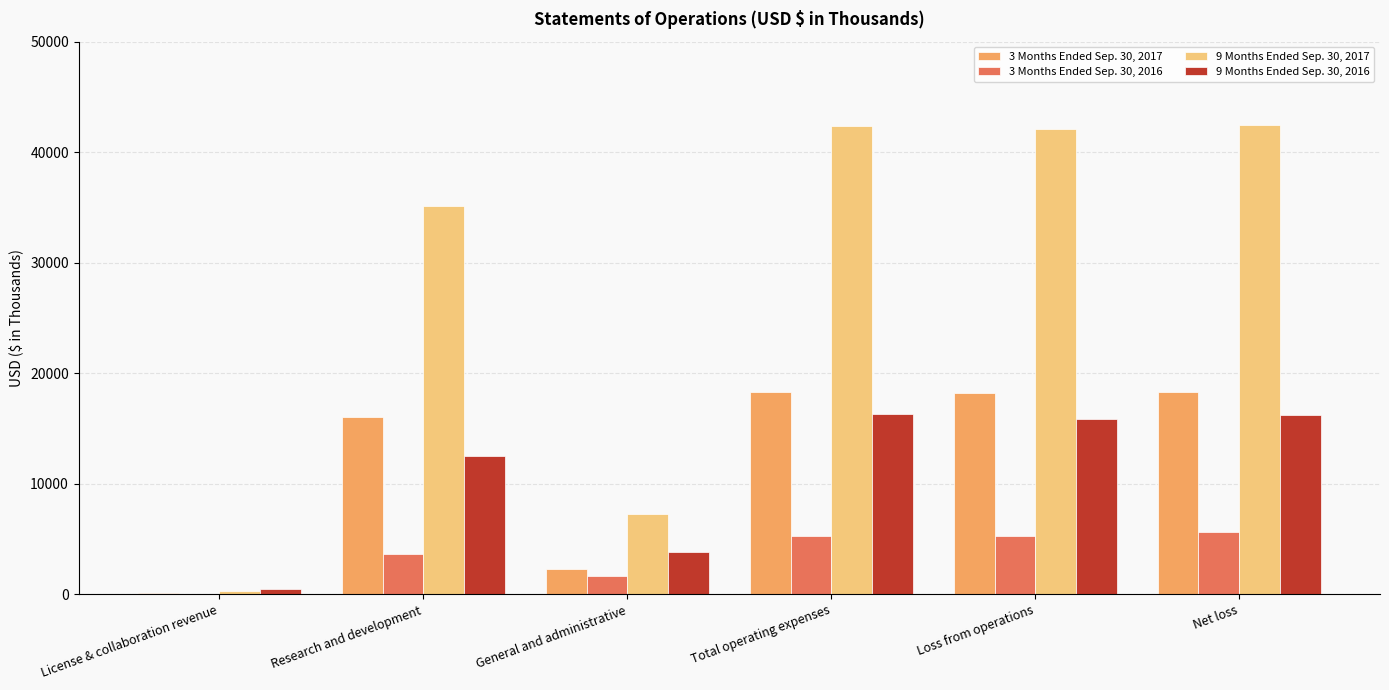

Between General and administrative and Net loss, which series saw the biggest shift?

9 Months Ended Sep. 30, 2017